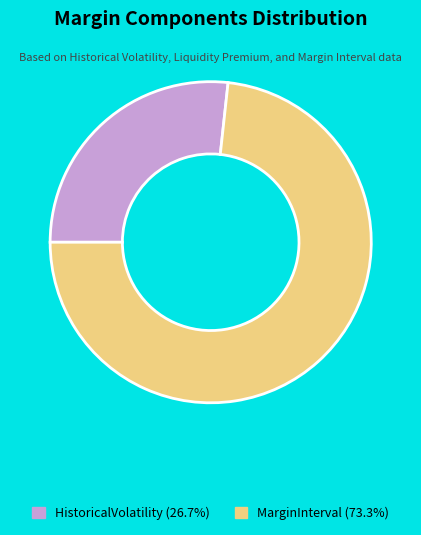

Is there any slice that represents more than half of the pie?

Yes